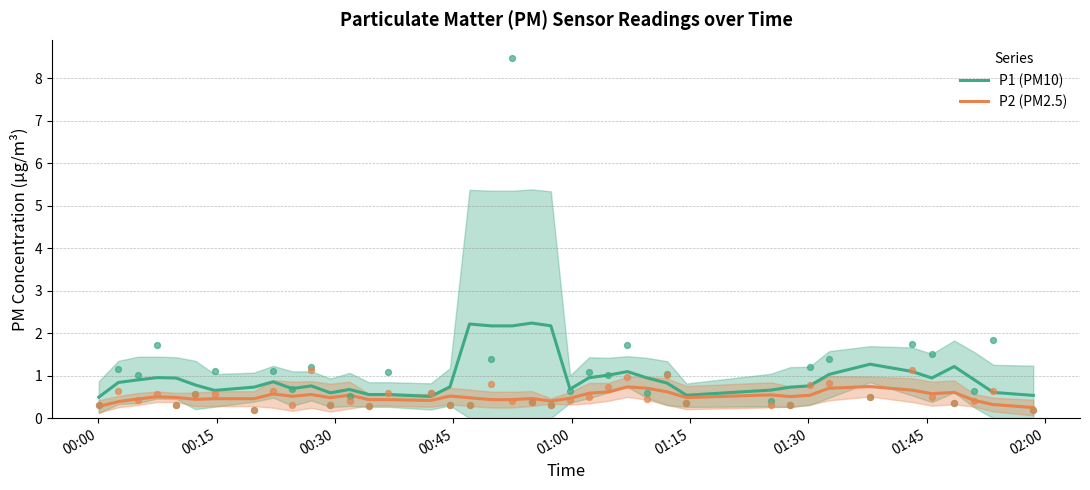

At how many categories does at least one series exceed 2?

5